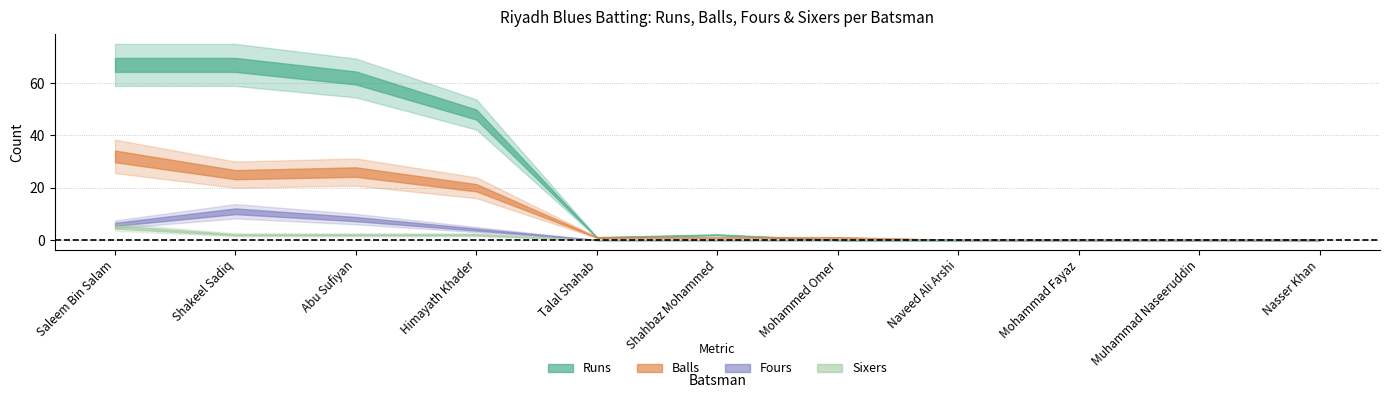

At which category is the sum across all series the highest?

Saleem Bin Salam